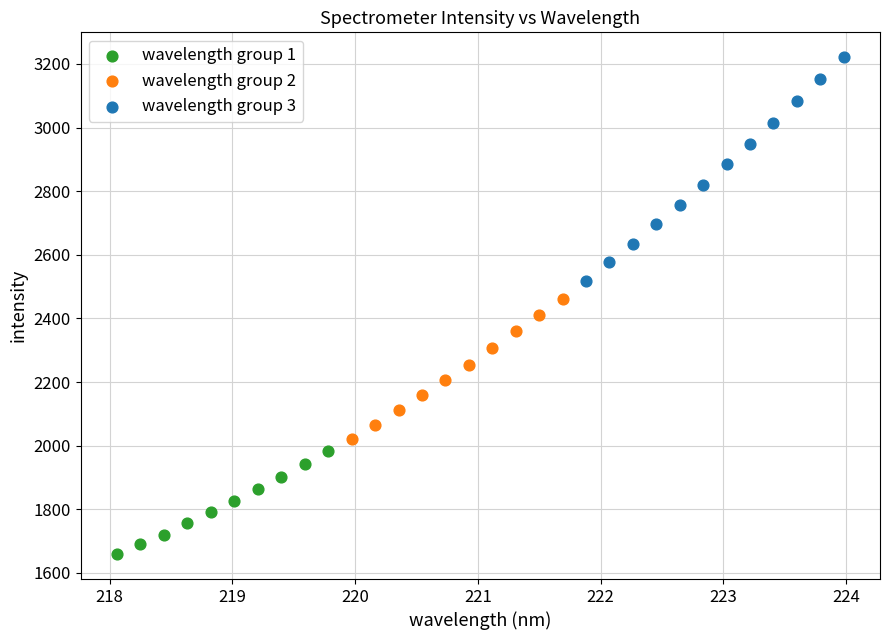

Which series contains the lowest Y value?

wavelength group 1